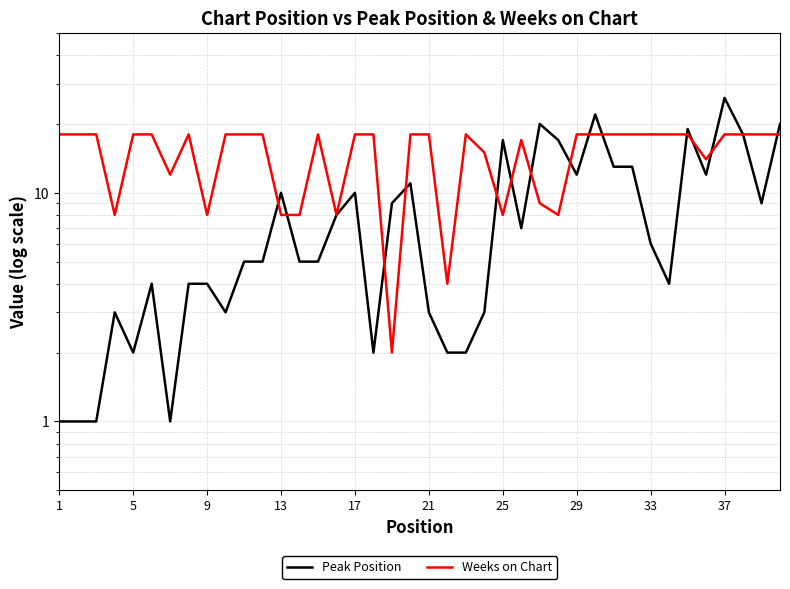

How many interior local valleys does the Weeks on Chart series have?

9